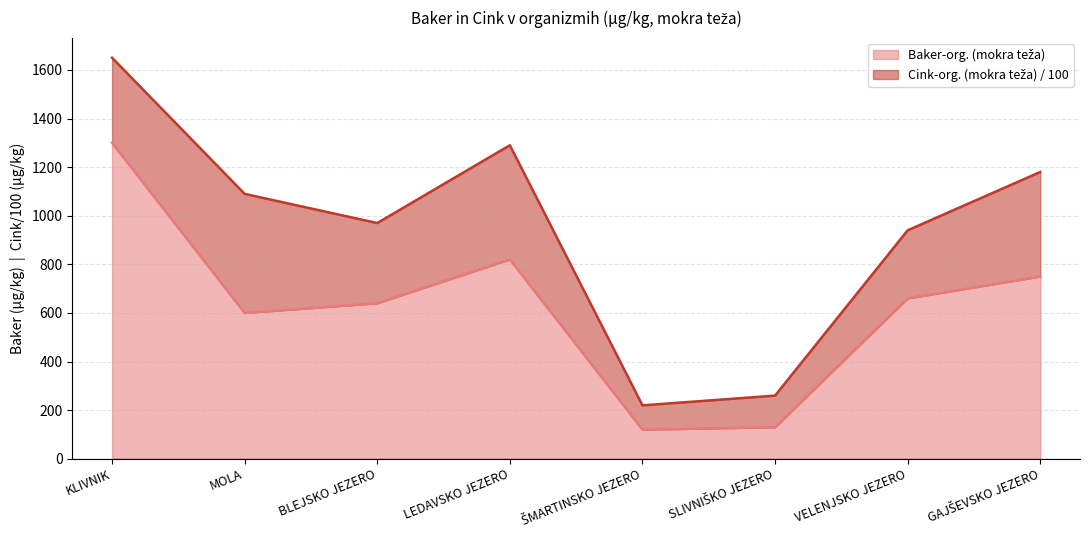

Which category has the lowest value across all series?

ŠMARTINSKO JEZERO